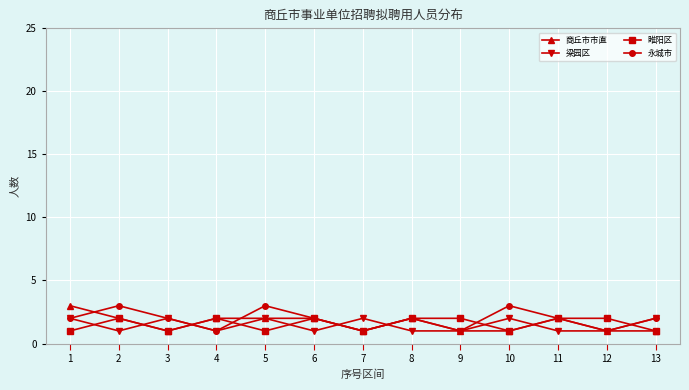

What are all the series names shown in the legend?

商丘市市直, 梁园区, 睢阳区, 永城市